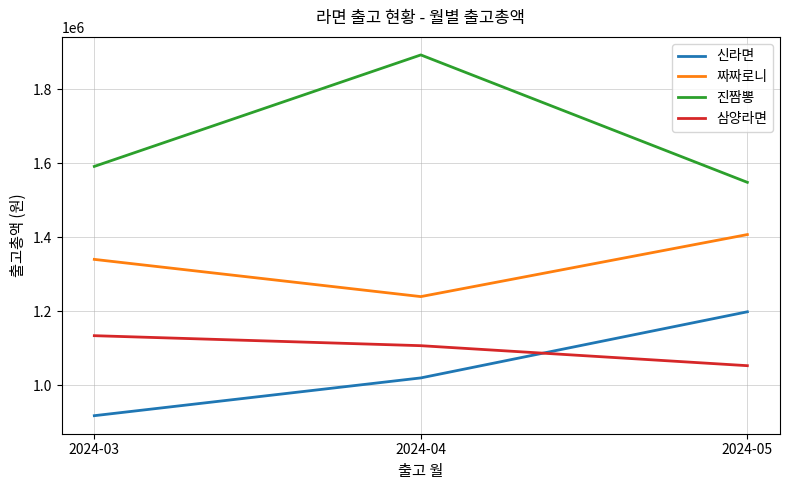

What is the spread (max minus min) of values at 2024-04?

872000